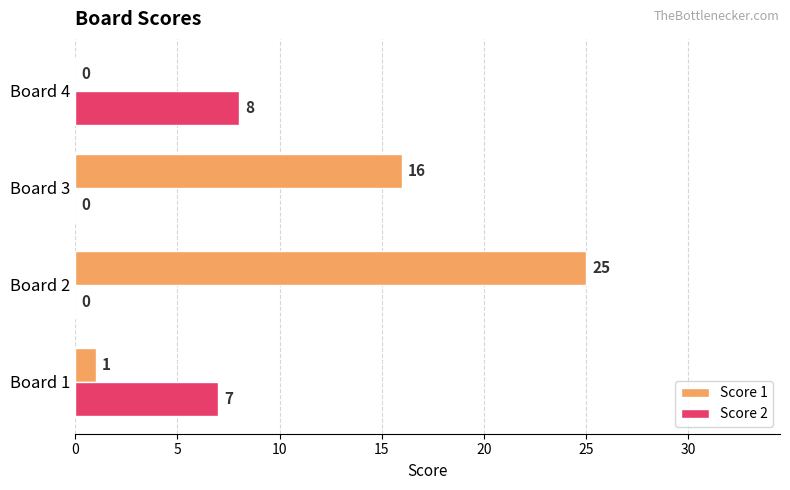

Which series changed the most between Board 1 and Board 3?

Score 1